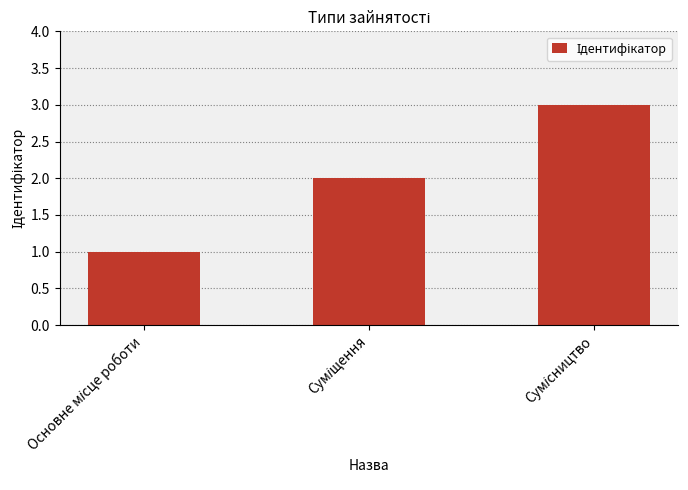

What is the greatest value displayed?

3